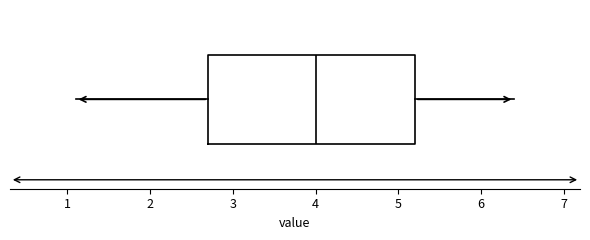

Where does the right whisker of the box end on the x-axis? The values are not printed on the chart, so give them approximately, as read against the axis.

6.4